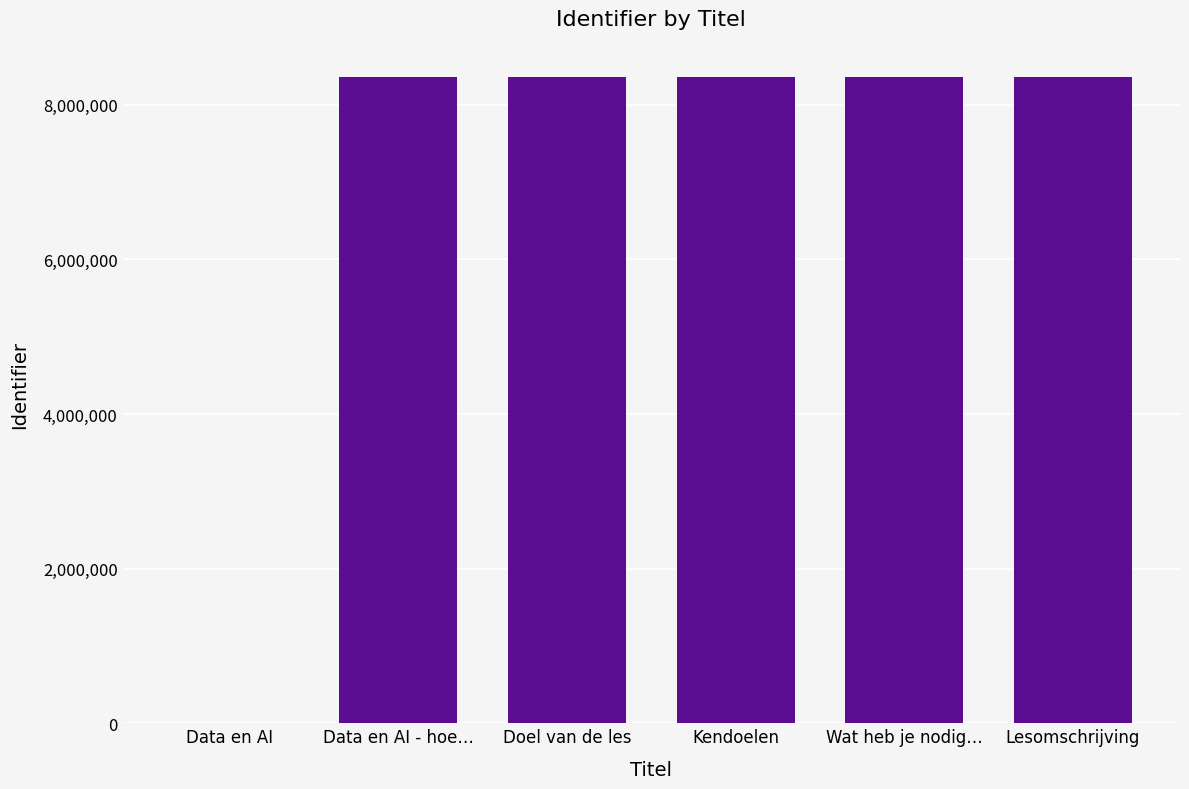

How many positive values are there?

5